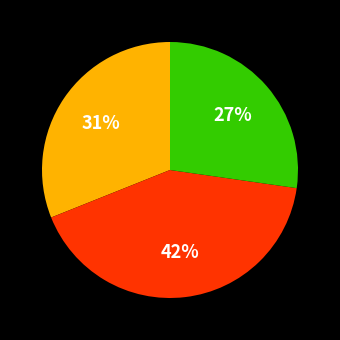

To the nearest percent, what is the average slice percentage?

33%